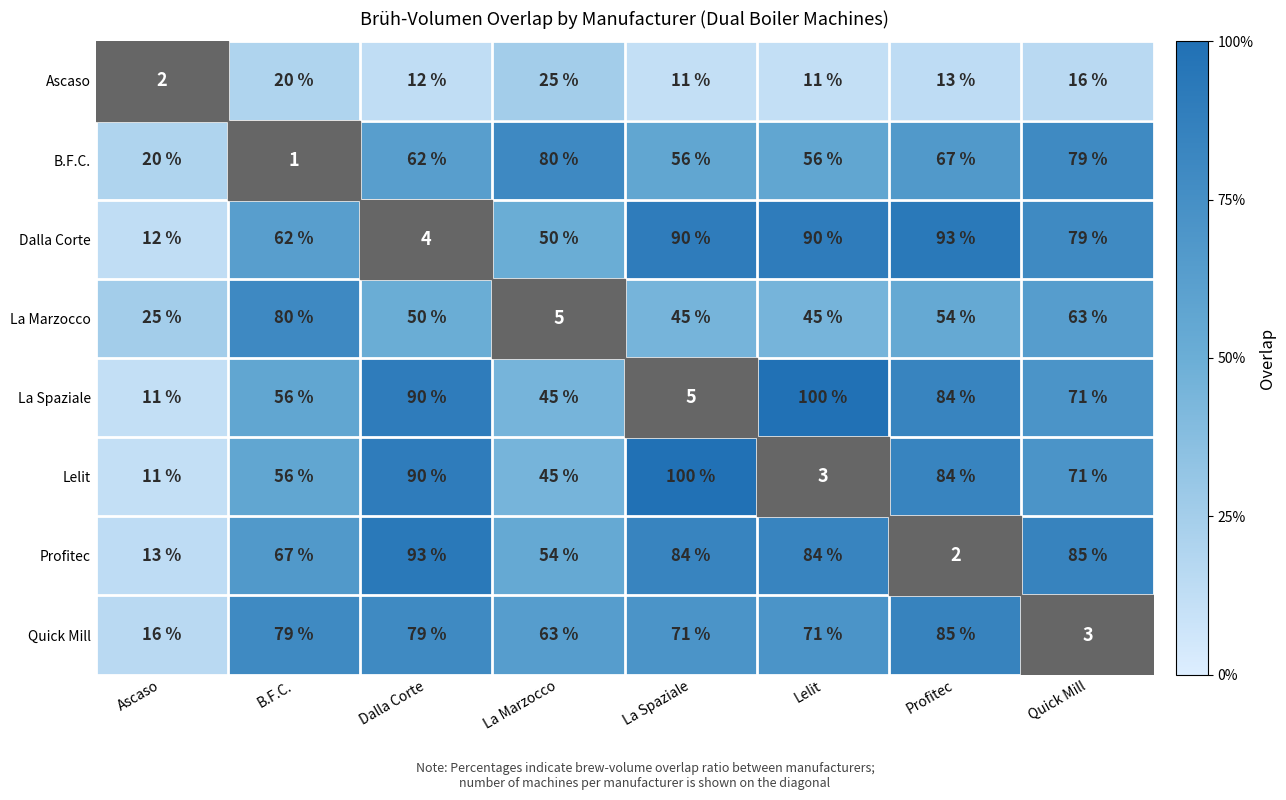

Is it true that Profitec equals 67 at B.F.C.?

True